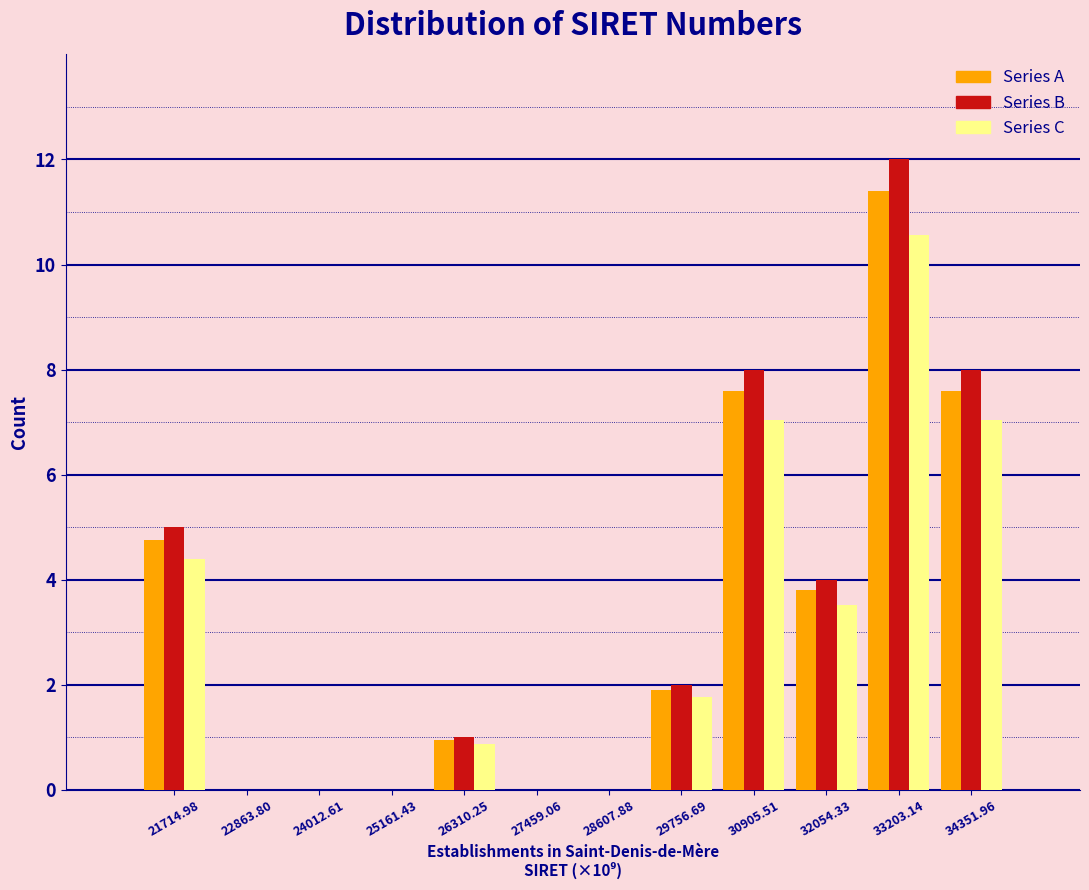

Reading left to right, transcribe this chart: for each range on the x-axis, give the height of each series' bar. Neither the bar edges nor the heights are printed on the chart, so give them approximately, as read against the axes.

21200 to 22200: Series A=4.8	Series B=5.0	Series C=4.4
22200 to 23400: Series A=0	Series B=0	Series C=0
23400 to 24600: Series A=0	Series B=0	Series C=0
24600 to 25800: Series A=0	Series B=0	Series C=0
25800 to 26800: Series A=1.0	Series B=1.0	Series C=0.8
26800 to 28000: Series A=0	Series B=0	Series C=0
28000 to 29200: Series A=0	Series B=0	Series C=0
29200 to 30400: Series A=2.0	Series B=2.0	Series C=1.8
30400 to 31400: Series A=7.6	Series B=8.0	Series C=7.0
31400 to 32600: Series A=3.8	Series B=4.0	Series C=3.6
32600 to 33800: Series A=11.4	Series B=12.0	Series C=10.6
33800 to 35000: Series A=7.6	Series B=8.0	Series C=7.0